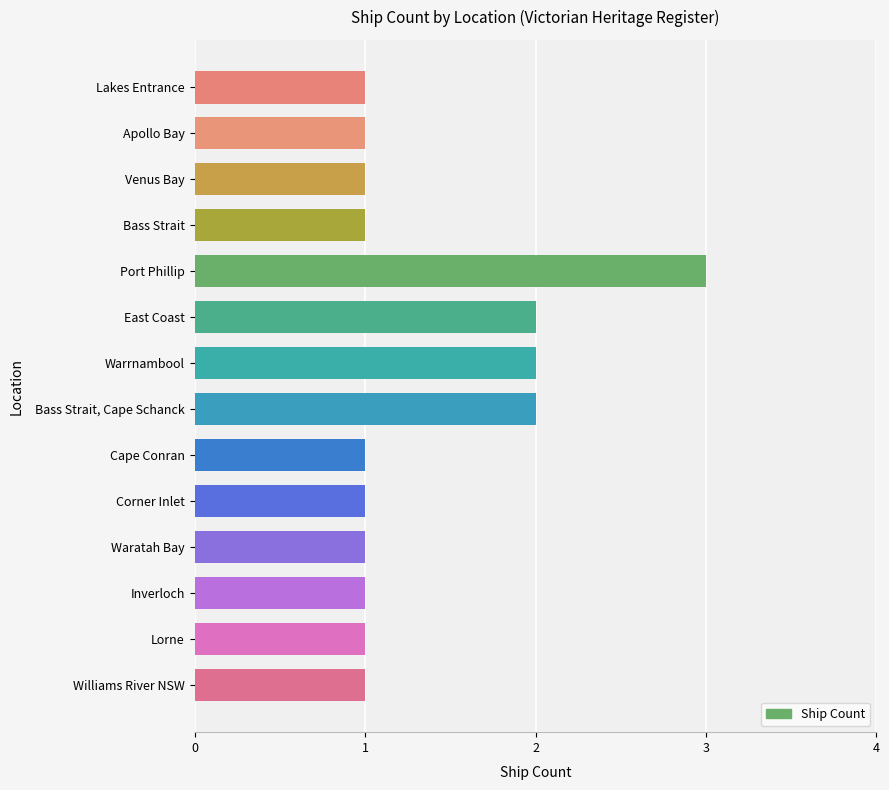

What value does the data have at Port Phillip?

3